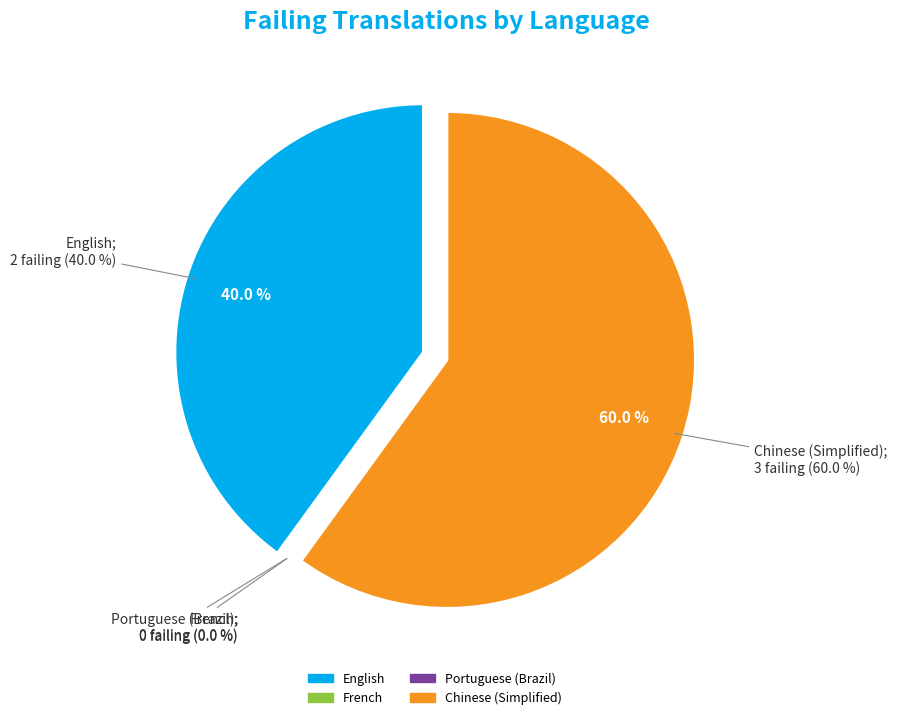

Rank the categories by value from lowest to highest.

French, Portuguese (Brazil), English, Chinese (Simplified)